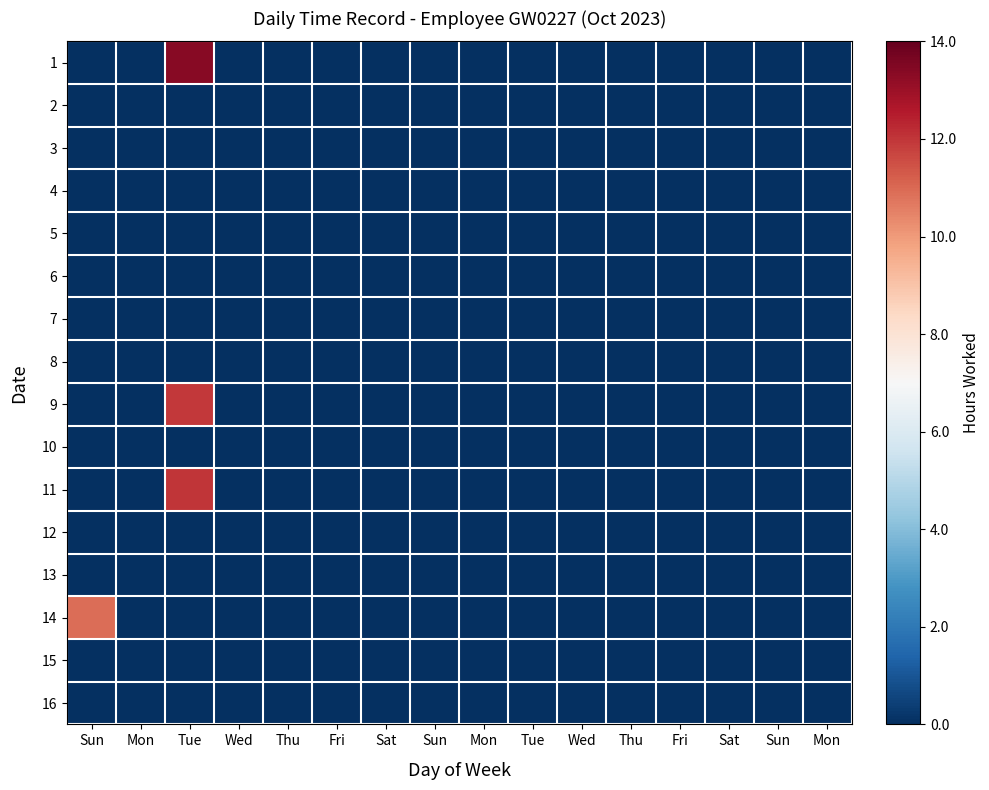

Reading left to right, extract all data points from this chart.

1: Sun=0.0	Mon=0.0	Tue=13.4	Wed=0.0	Thu=0.0	Fri=0.0	Sat=0.0	Sun=0.0	Mon=0.0	Tue=0.0	Wed=0.0	Thu=0.0	Fri=0.0	Sat=0.0	Sun=0.0	Mon=0.0
2: Sun=0.0	Mon=0.0	Tue=0.0	Wed=0.0	Thu=0.0	Fri=0.0	Sat=0.0	Sun=0.0	Mon=0.0	Tue=0.0	Wed=0.0	Thu=0.0	Fri=0.0	Sat=0.0	Sun=0.0	Mon=0.0
3: Sun=0.0	Mon=0.0	Tue=0.0	Wed=0.0	Thu=0.0	Fri=0.0	Sat=0.0	Sun=0.0	Mon=0.0	Tue=0.0	Wed=0.0	Thu=0.0	Fri=0.0	Sat=0.0	Sun=0.0	Mon=0.0
4: Sun=0.0	Mon=0.0	Tue=0.0	Wed=0.0	Thu=0.0	Fri=0.0	Sat=0.0	Sun=0.0	Mon=0.0	Tue=0.0	Wed=0.0	Thu=0.0	Fri=0.0	Sat=0.0	Sun=0.0	Mon=0.0
5: Sun=0.0	Mon=0.0	Tue=0.0	Wed=0.0	Thu=0.0	Fri=0.0	Sat=0.0	Sun=0.0	Mon=0.0	Tue=0.0	Wed=0.0	Thu=0.0	Fri=0.0	Sat=0.0	Sun=0.0	Mon=0.0
6: Sun=0.0	Mon=0.0	Tue=0.0	Wed=0.0	Thu=0.0	Fri=0.0	Sat=0.0	Sun=0.0	Mon=0.0	Tue=0.0	Wed=0.0	Thu=0.0	Fri=0.0	Sat=0.0	Sun=0.0	Mon=0.0
7: Sun=0.0	Mon=0.0	Tue=0.0	Wed=0.0	Thu=0.0	Fri=0.0	Sat=0.0	Sun=0.0	Mon=0.0	Tue=0.0	Wed=0.0	Thu=0.0	Fri=0.0	Sat=0.0	Sun=0.0	Mon=0.0
8: Sun=0.0	Mon=0.0	Tue=0.0	Wed=0.0	Thu=0.0	Fri=0.0	Sat=0.0	Sun=0.0	Mon=0.0	Tue=0.0	Wed=0.0	Thu=0.0	Fri=0.0	Sat=0.0	Sun=0.0	Mon=0.0
9: Sun=0.0	Mon=0.0	Tue=11.9	Wed=0.0	Thu=0.0	Fri=0.0	Sat=0.0	Sun=0.0	Mon=0.0	Tue=0.0	Wed=0.0	Thu=0.0	Fri=0.0	Sat=0.0	Sun=0.0	Mon=0.0
10: Sun=0.0	Mon=0.0	Tue=0.0	Wed=0.0	Thu=0.0	Fri=0.0	Sat=0.0	Sun=0.0	Mon=0.0	Tue=0.0	Wed=0.0	Thu=0.0	Fri=0.0	Sat=0.0	Sun=0.0	Mon=0.0
11: Sun=0.0	Mon=0.0	Tue=12.0	Wed=0.0	Thu=0.0	Fri=0.0	Sat=0.0	Sun=0.0	Mon=0.0	Tue=0.0	Wed=0.0	Thu=0.0	Fri=0.0	Sat=0.0	Sun=0.0	Mon=0.0
12: Sun=0.0	Mon=0.0	Tue=0.0	Wed=0.0	Thu=0.0	Fri=0.0	Sat=0.0	Sun=0.0	Mon=0.0	Tue=0.0	Wed=0.0	Thu=0.0	Fri=0.0	Sat=0.0	Sun=0.0	Mon=0.0
13: Sun=0.0	Mon=0.0	Tue=0.0	Wed=0.0	Thu=0.0	Fri=0.0	Sat=0.0	Sun=0.0	Mon=0.0	Tue=0.0	Wed=0.0	Thu=0.0	Fri=0.0	Sat=0.0	Sun=0.0	Mon=0.0
14: Sun=10.9	Mon=0.0	Tue=0.0	Wed=0.0	Thu=0.0	Fri=0.0	Sat=0.0	Sun=0.0	Mon=0.0	Tue=0.0	Wed=0.0	Thu=0.0	Fri=0.0	Sat=0.0	Sun=0.0	Mon=0.0
15: Sun=0.0	Mon=0.0	Tue=0.0	Wed=0.0	Thu=0.0	Fri=0.0	Sat=0.0	Sun=0.0	Mon=0.0	Tue=0.0	Wed=0.0	Thu=0.0	Fri=0.0	Sat=0.0	Sun=0.0	Mon=0.0
16: Sun=0.0	Mon=0.0	Tue=0.0	Wed=0.0	Thu=0.0	Fri=0.0	Sat=0.0	Sun=0.0	Mon=0.0	Tue=0.0	Wed=0.0	Thu=0.0	Fri=0.0	Sat=0.0	Sun=0.0	Mon=0.0